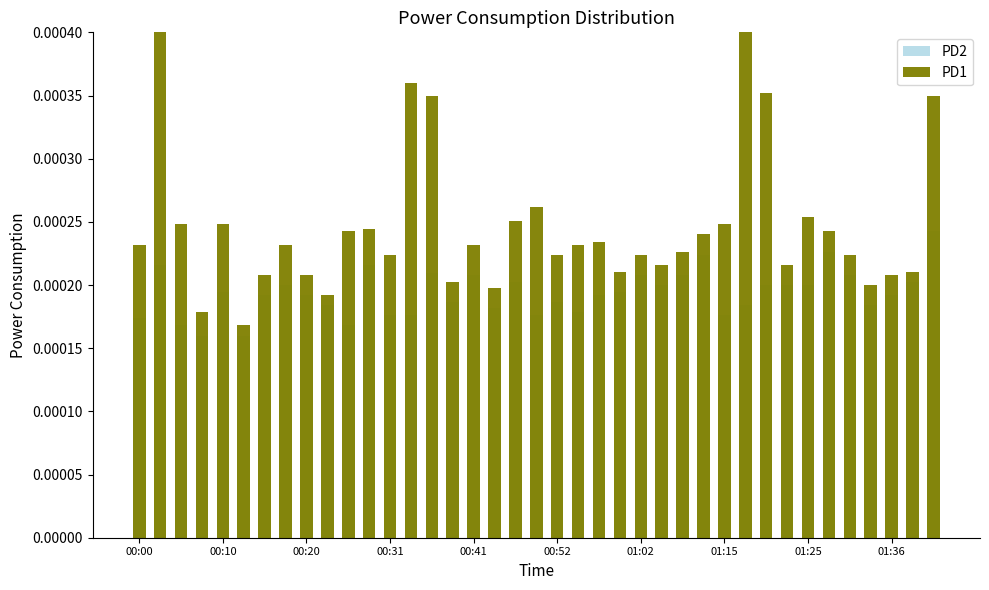

Which series changed the most between 00:41 and 30?

PD1